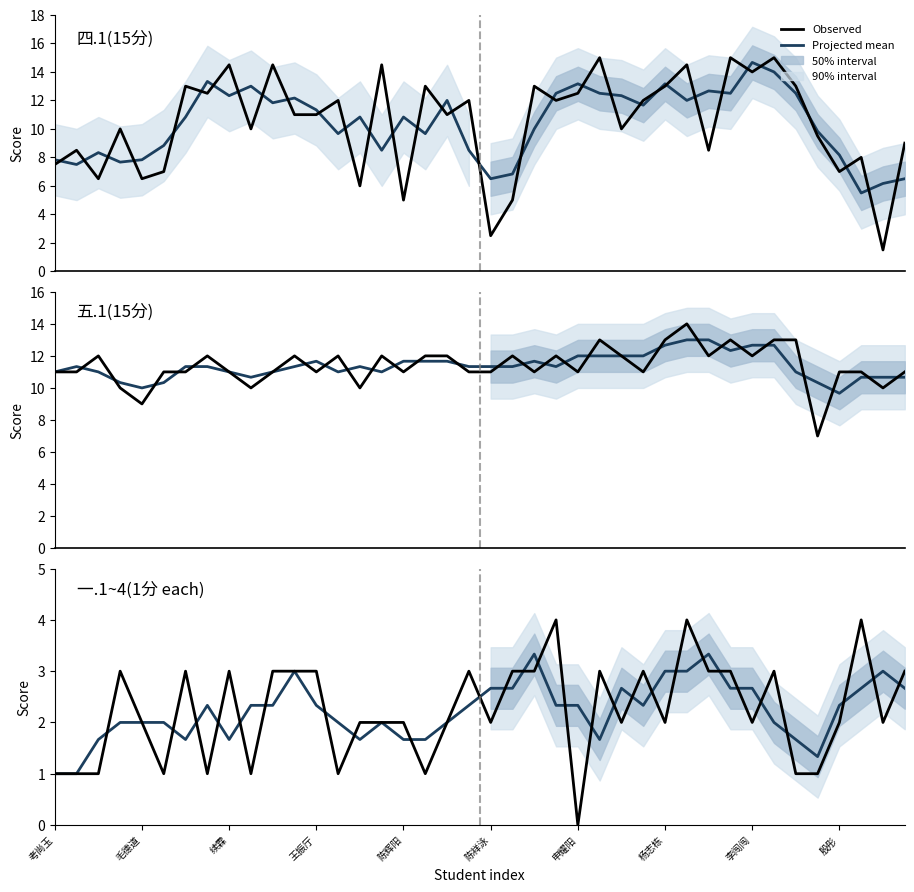

Does the chart have visible grid lines?

No